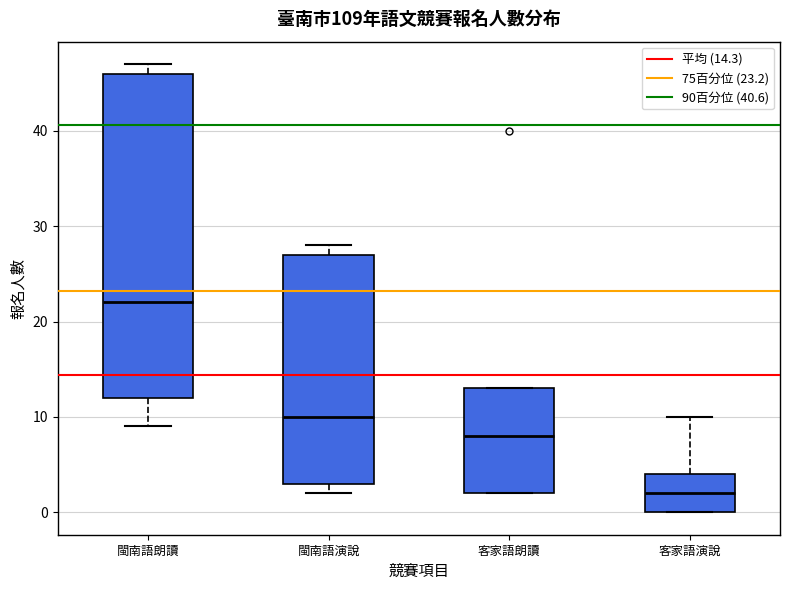

Comparing the boxes themselves (not the whiskers), which one is the tallest?

閩南語朗讀